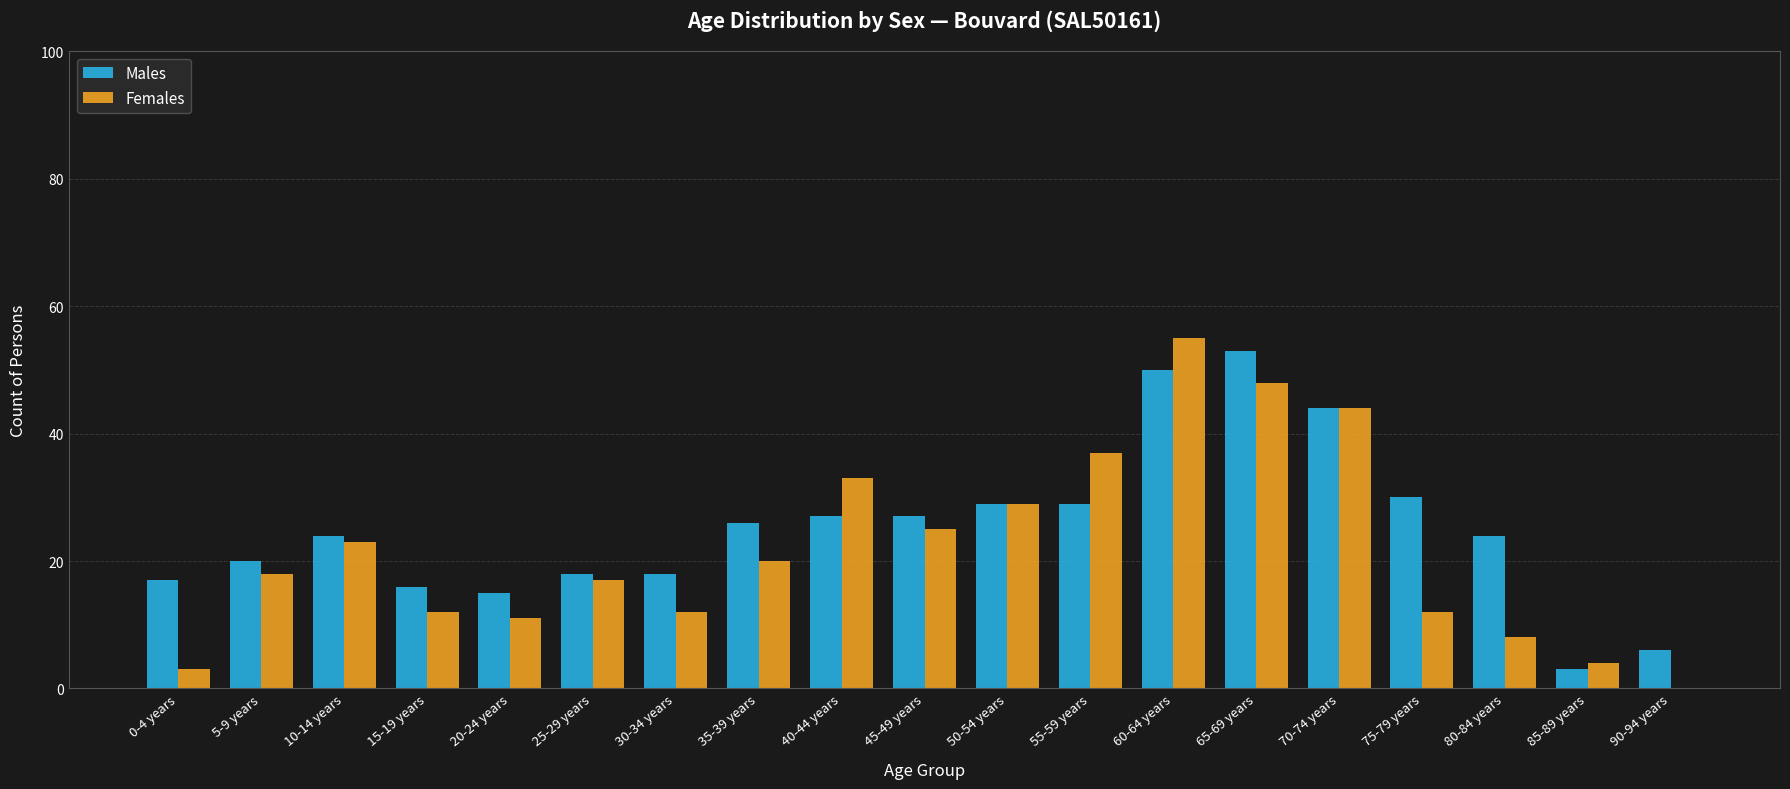

What is the highest value of the Males series?

53